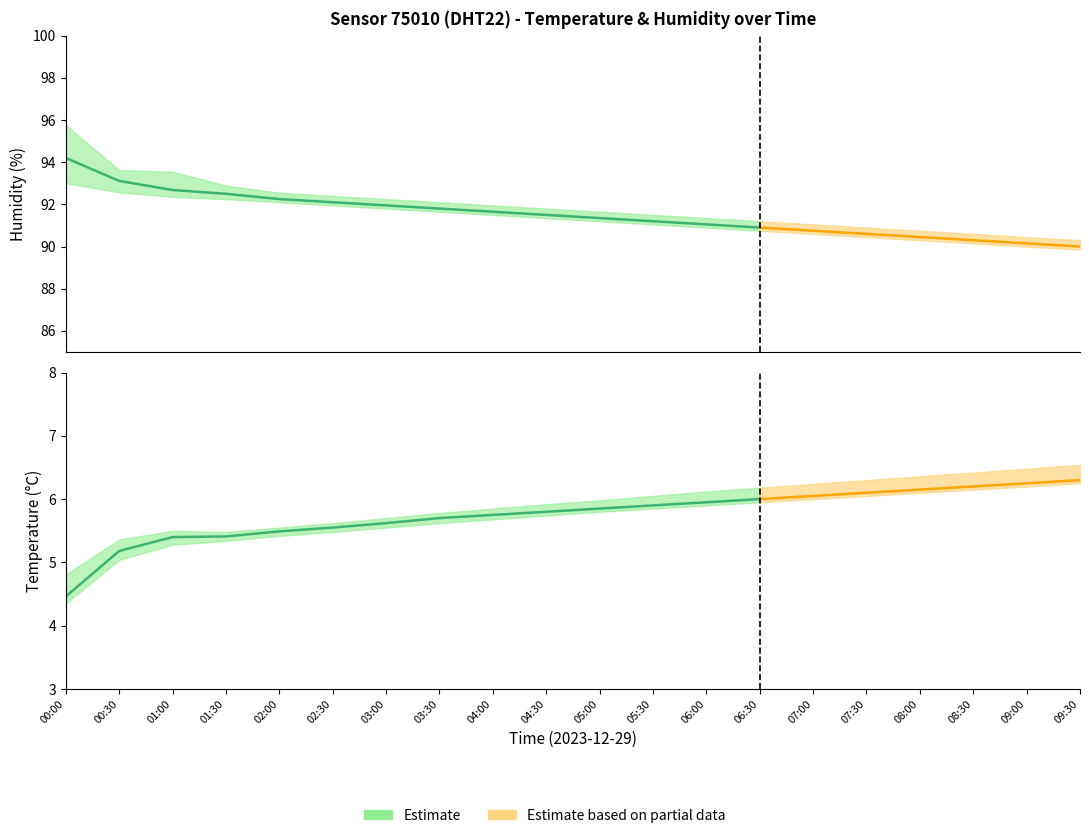

Is it true that humidity_lower equals 92.0 at 02:30?

True